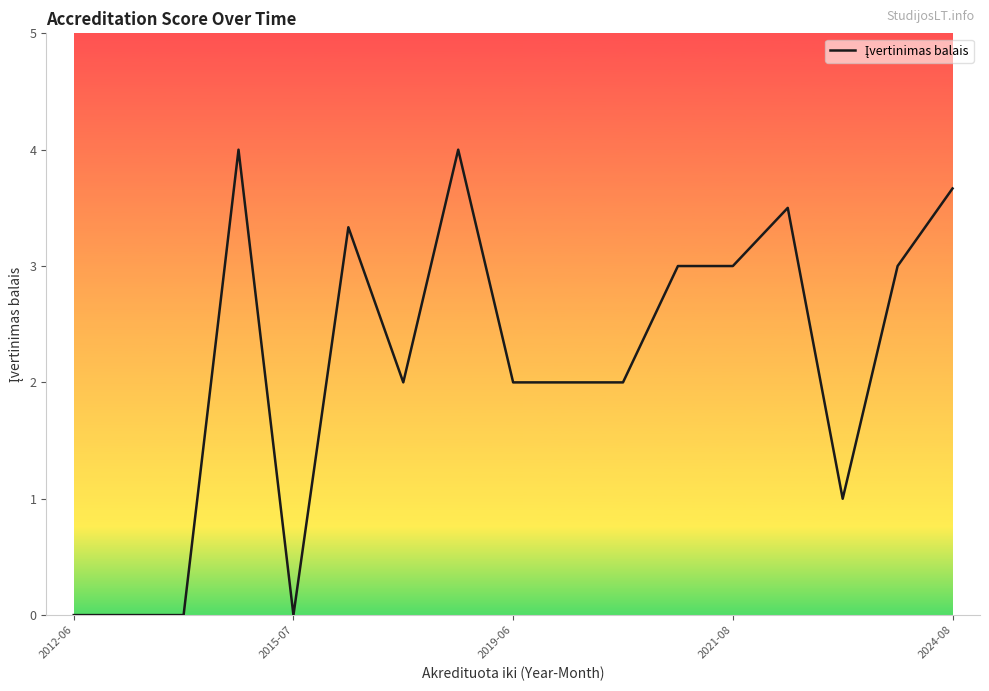

What is the maximum value shown in the chart?

4.0